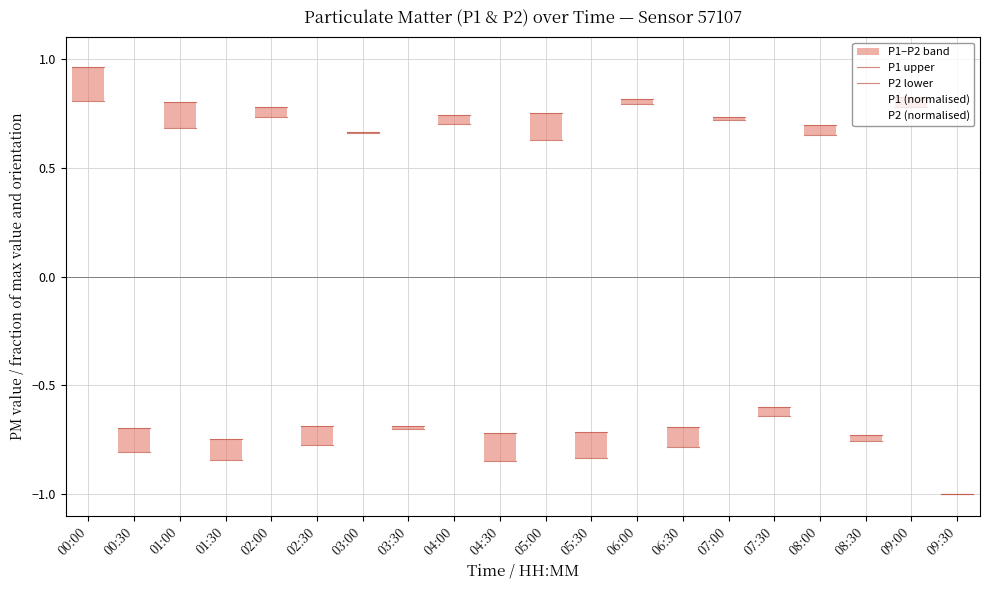

Which label corresponds to the largest value in the chart?

00:00